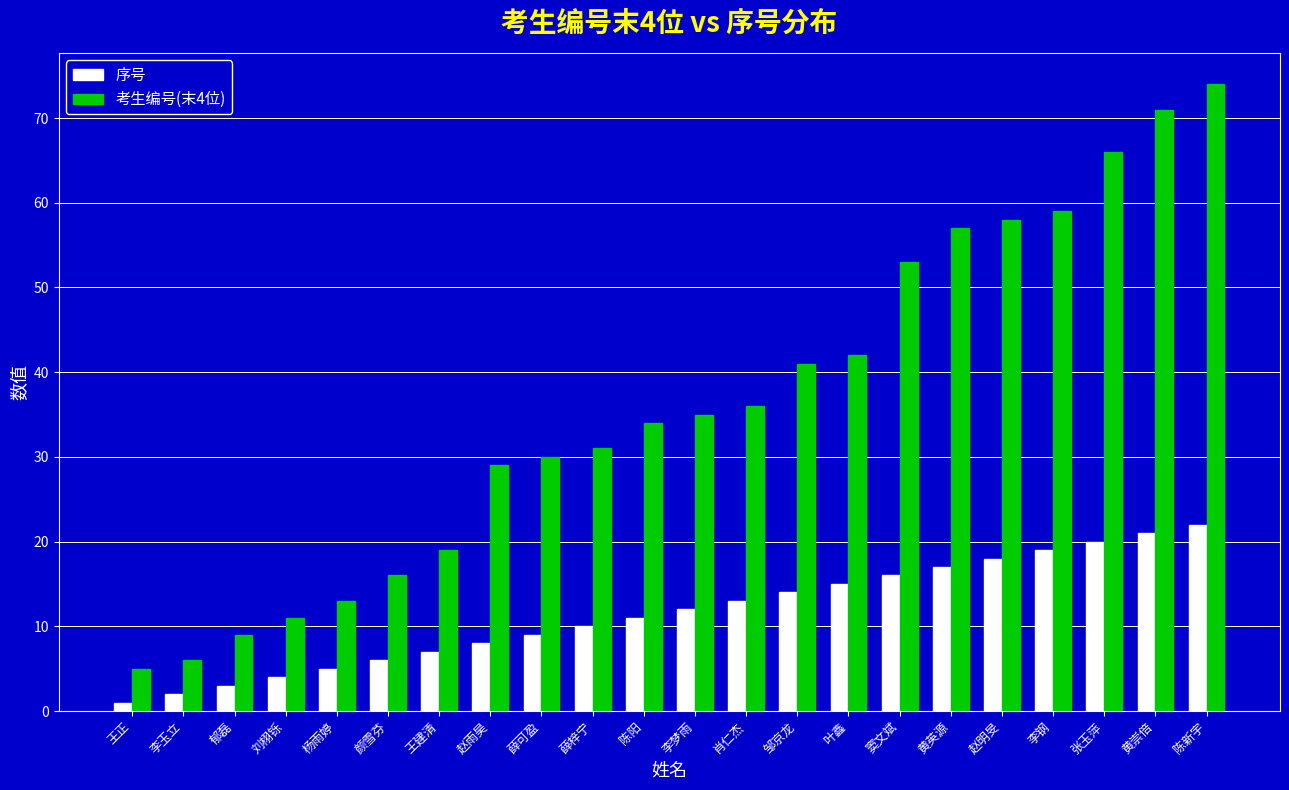

What is the difference between the maximum and minimum values in the 序号 series?

21